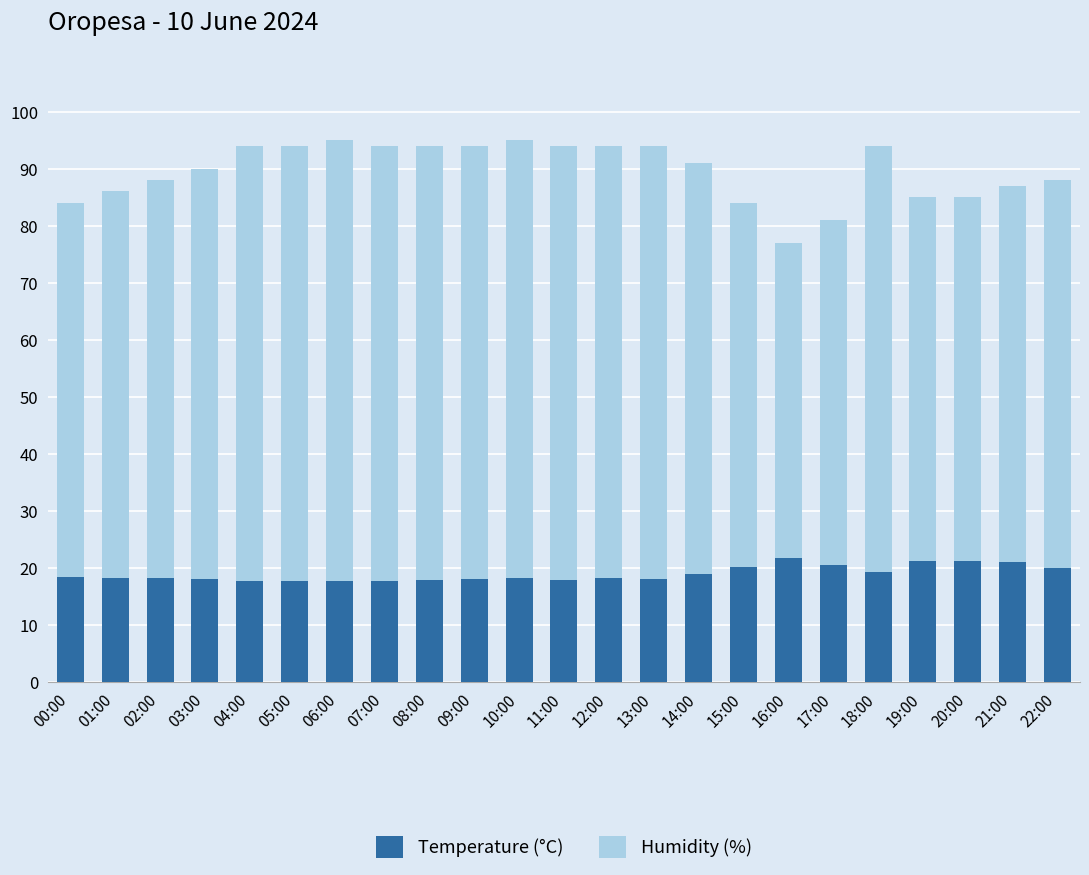

What is the total value across all series at 13:00?

94.0